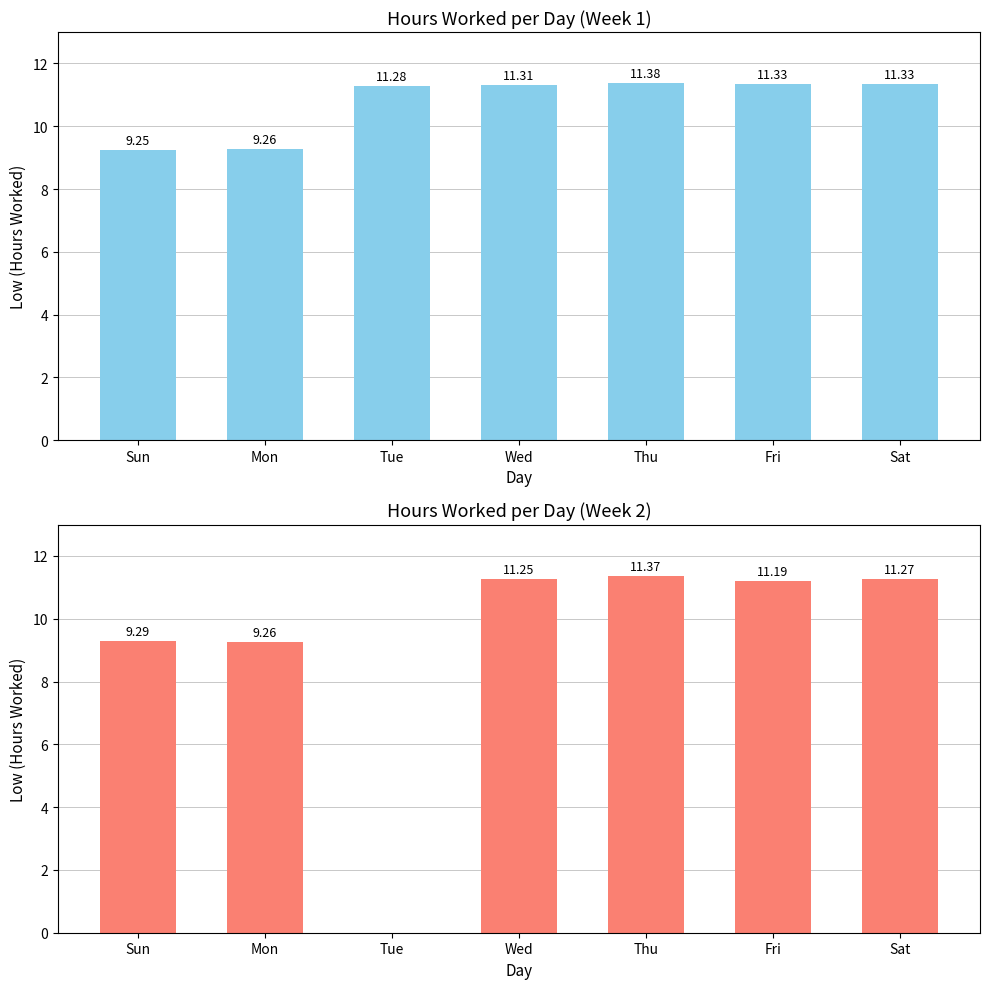

Are the bars grouped side by side (vs. stacked)?

No